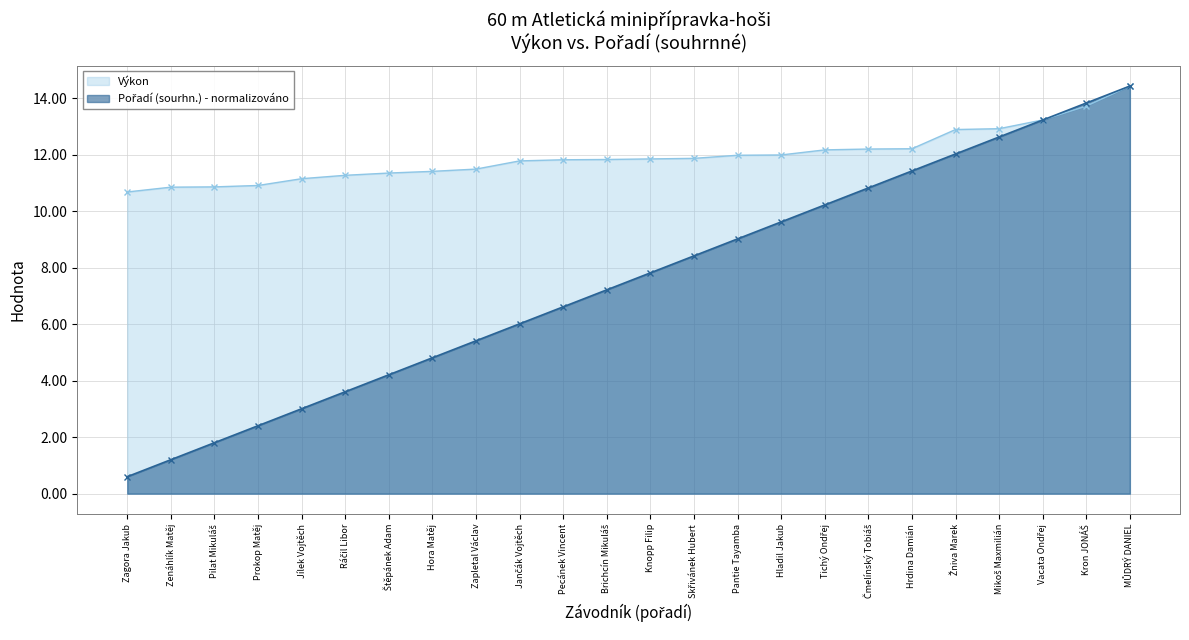

Rank the categories by Pořadí (sourhn.) value from highest to lowest.

MŮDRÝ DANIEL, Kron JONÁŠ, Vacata Ondřej, Mikoš Maxmilián, Žniva Marek, Hrdina Damián, Čmelínský Tobiáš, Tichý Ondřej, Hladil Jakub, Pantie Tayamba, Skřivánek Hubert, Knopp Filip, Brichcín Mikuláš, Pecánek Vincent, Jančák Vojtěch, Zapletal Václav, Hora Matěj, Štěpánek Adam, Ráčil Libor, Jílek Vojtěch, Prokop Matěj, Pilat Mikuláš, Zenáhlík Matěj, Zagora Jakub